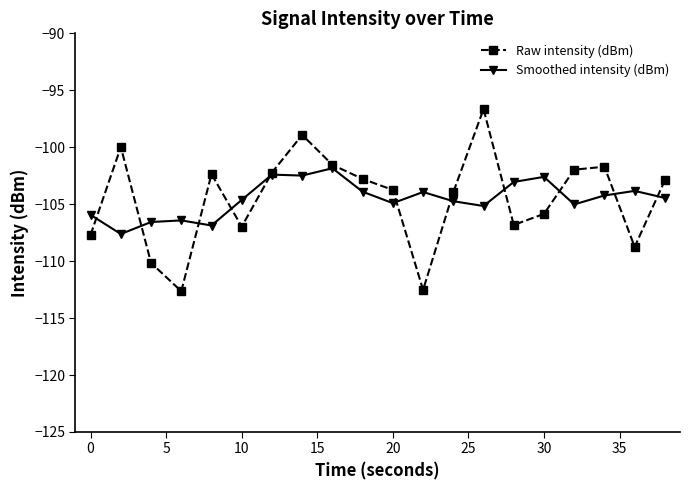

How many interior local peaks does the Raw intensity (dBm) series have?

5